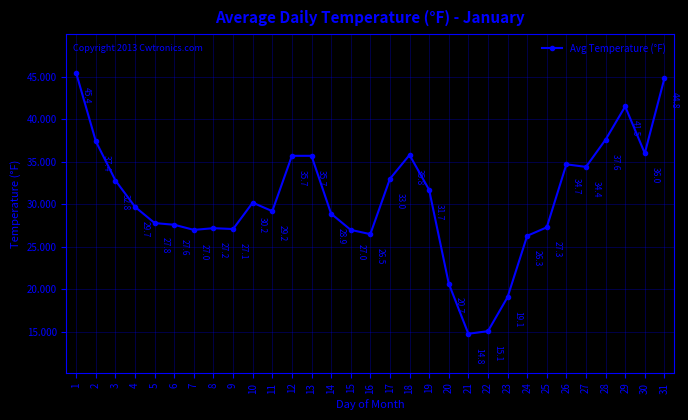

The chart shows a value of 18.5 at 5. True or false?

False